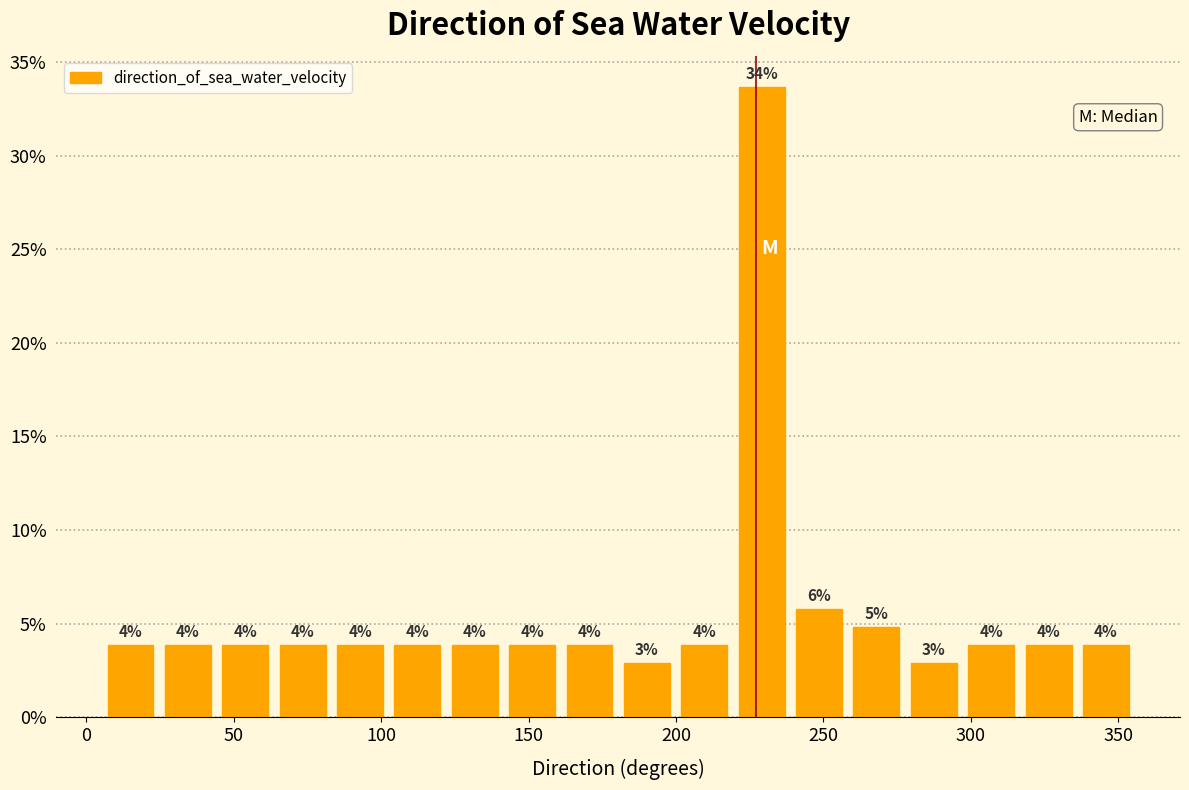

Read against the x-axis, roughly where is the centre of the tallest bar?

230